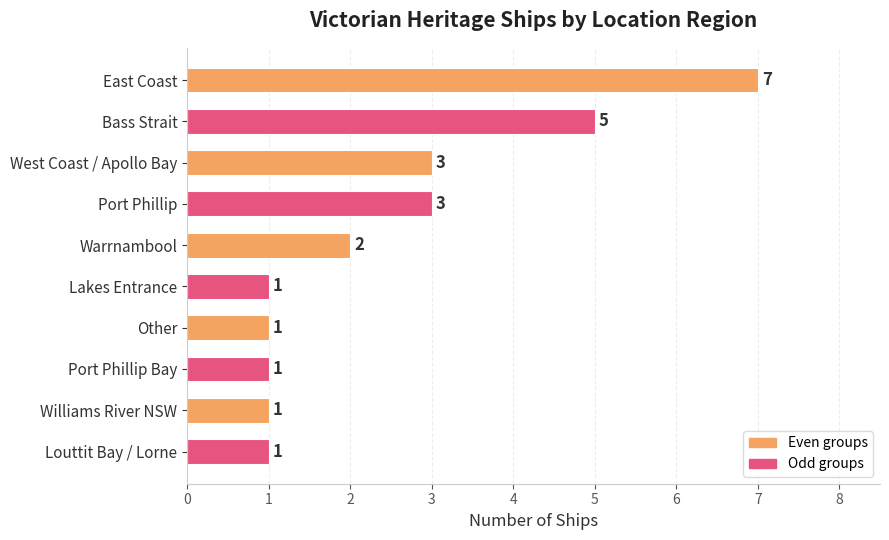

What is the difference between the maximum and second lowest values?

6